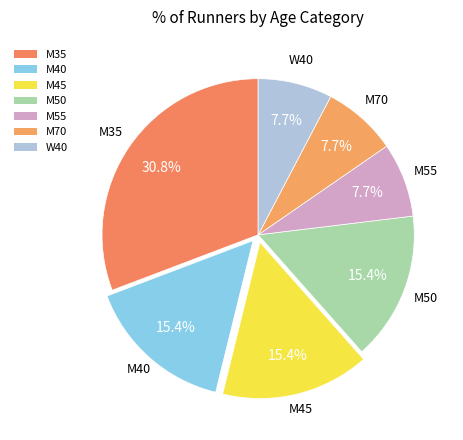

How many segments does this pie chart have?

7